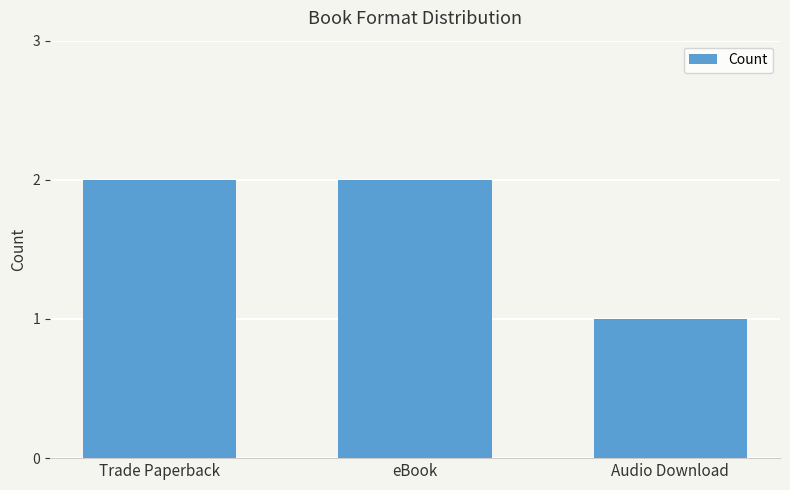

Between eBook and Audio Download, which is larger?

eBook